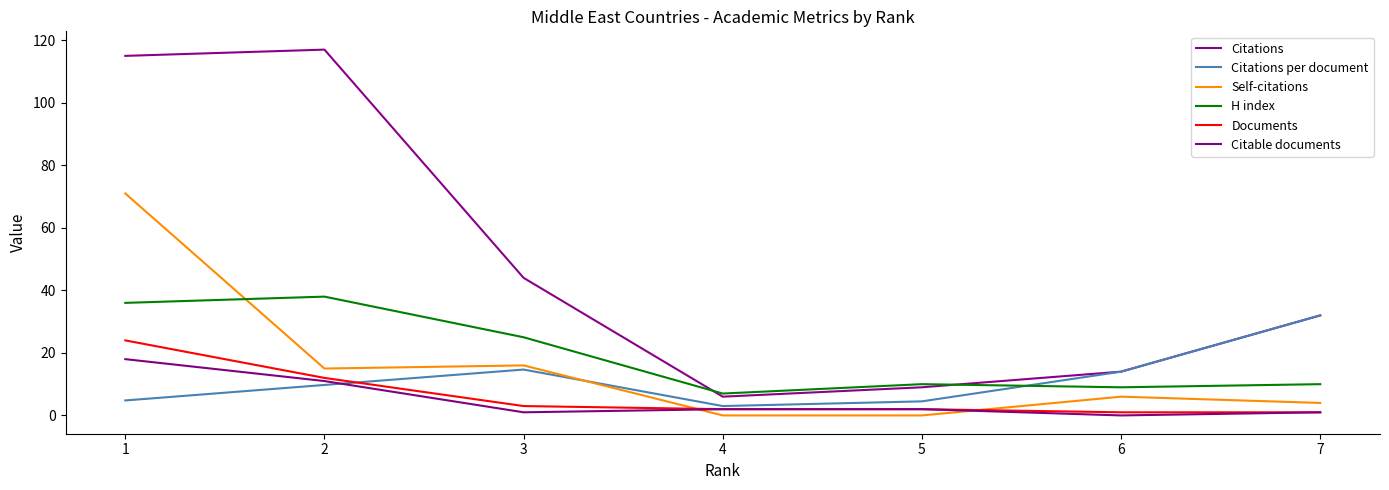

How many lines are shown in the chart?

6